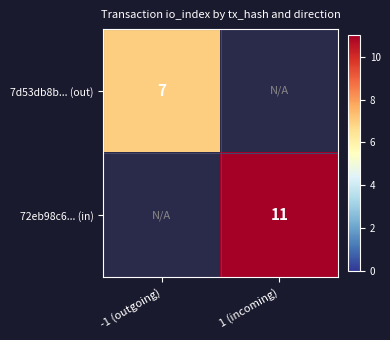

The 72eb98c6... (in) series shows 11 at 1 (incoming). True or false?

True